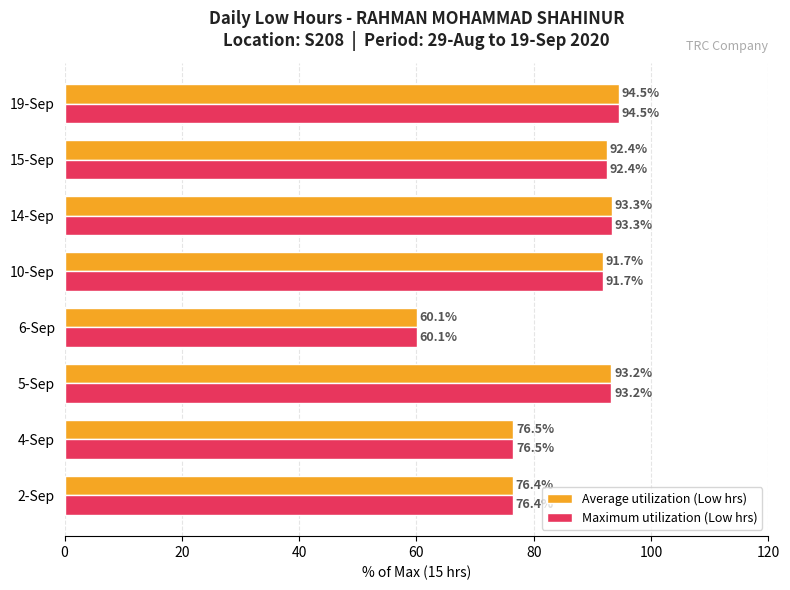

What is the sum of the Maximum utilization (Low hrs) values at 10-Sep and 5-Sep?

184.9